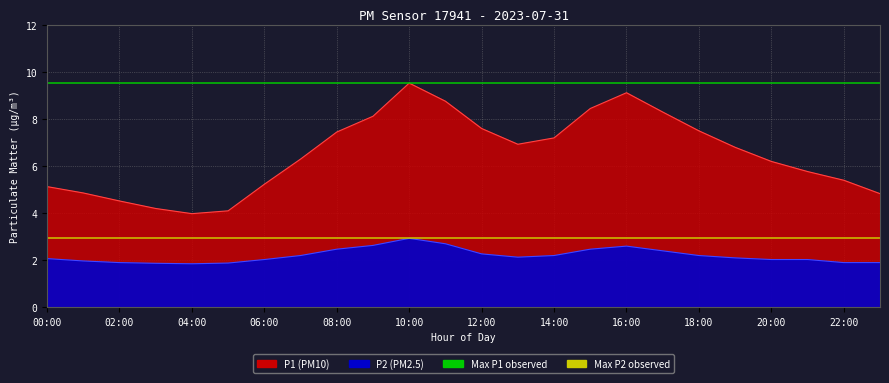

What is the label of the 1st point from the left?

00:00